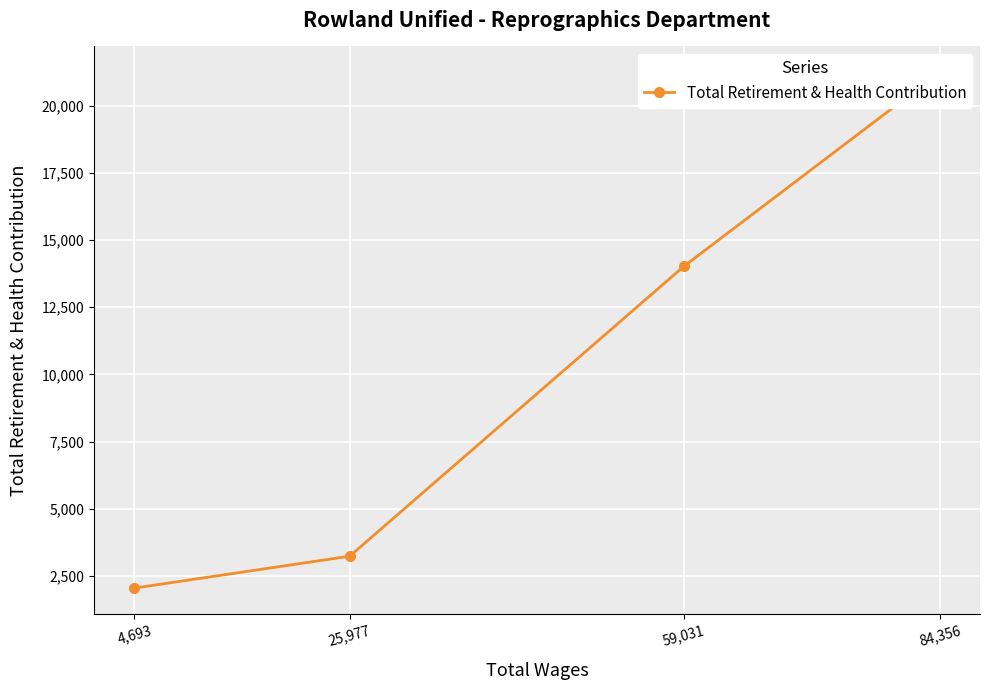

True or false: the data shows 31805 at 84,356.

False